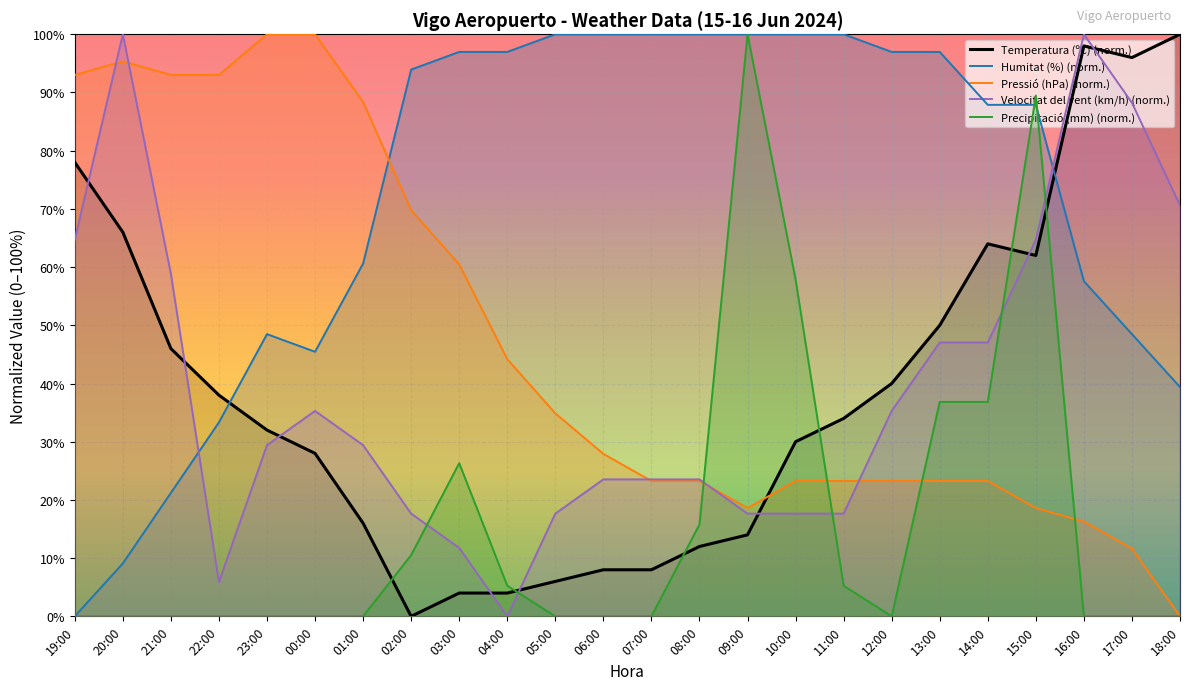

How many times do Velocitat del vent (km/h) (norm.) and Precipitació (mm) (norm.) cross each other?

6